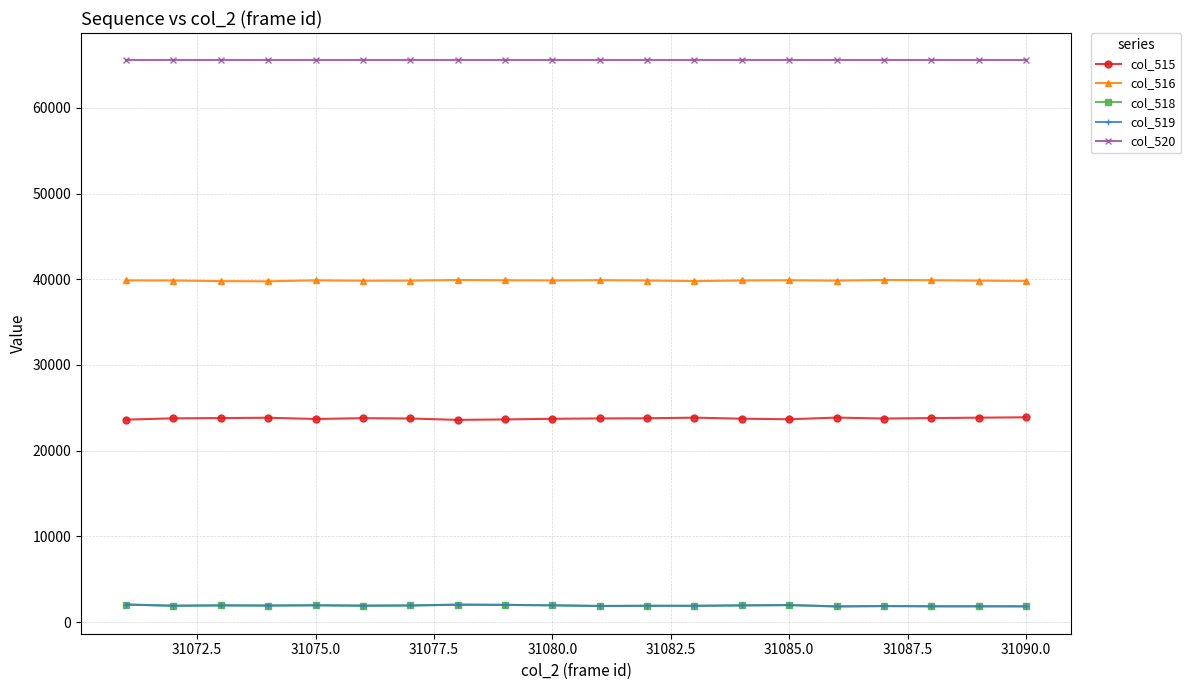

True or false: col_519 has more than 1 points higher than both neighbors.

True